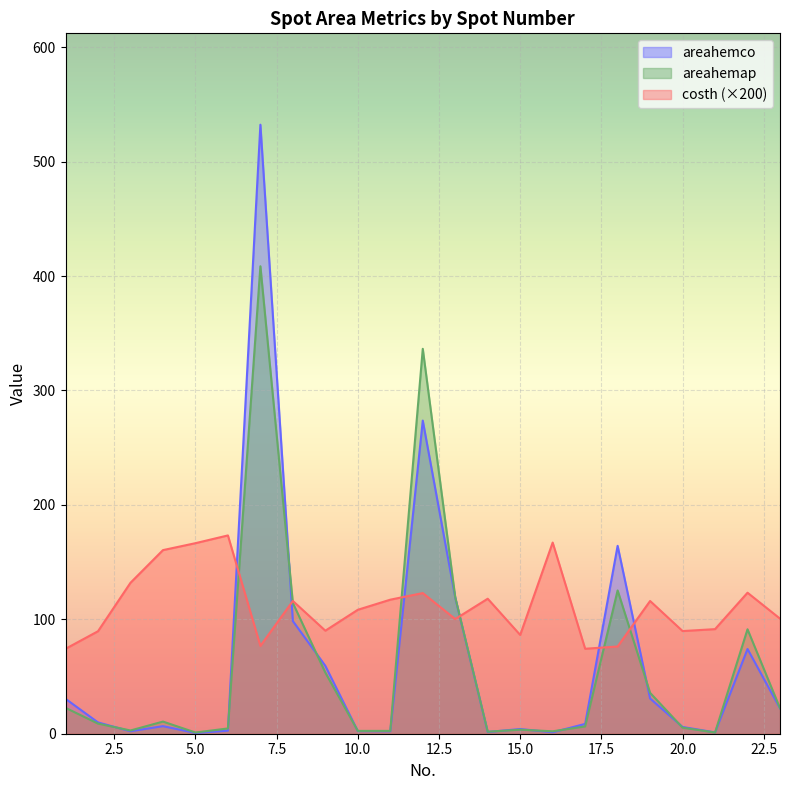

What is the average value of the costh series?

111.8